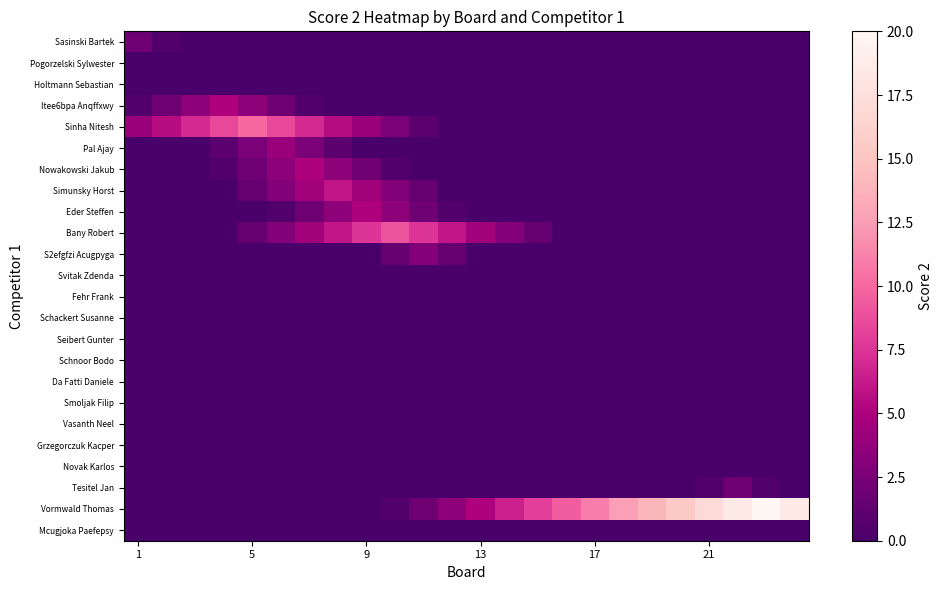

At how many categories does at least one series exceed 9?

10